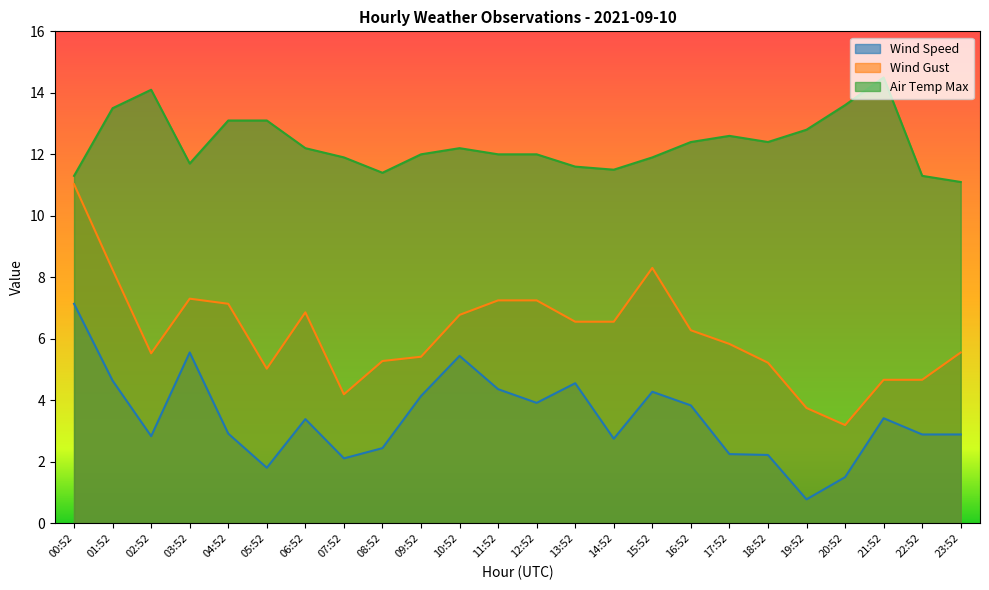

What is the label of the 18th point from the left?

17:52